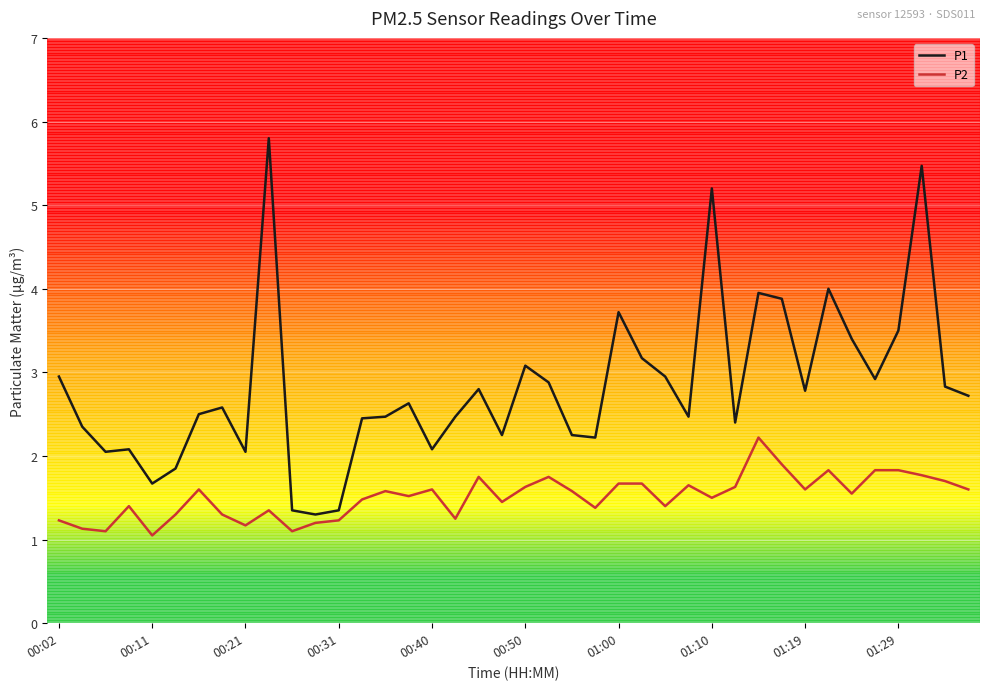

What is the difference between the maximum and minimum values in the P1 series?

4.5